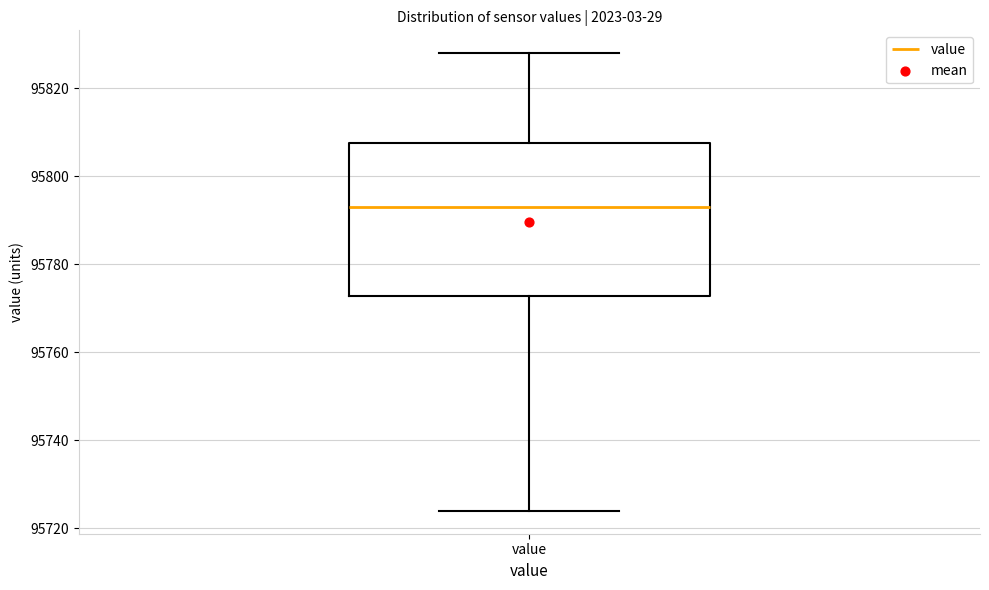

Where does the median line of the box for value sit on the y-axis? The values are not printed on the chart, so give them approximately, as read against the axis.

95794